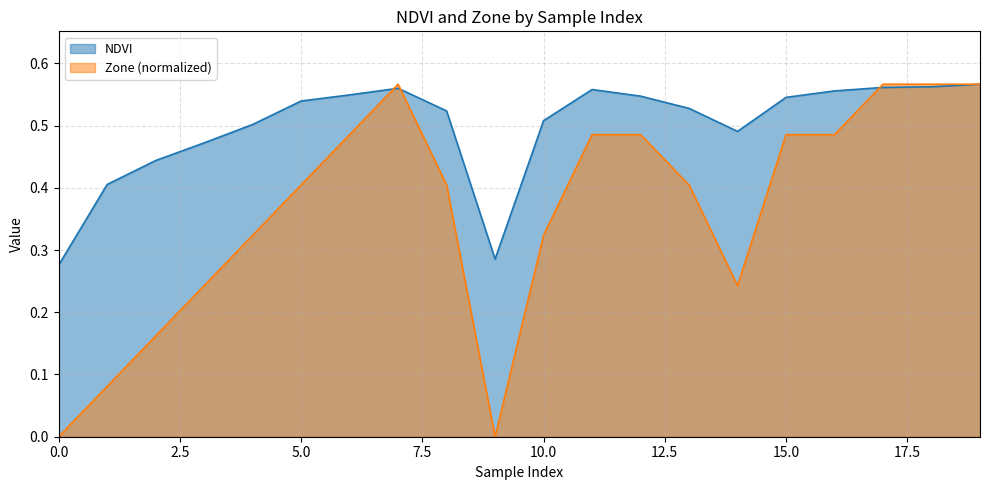

What is the spread (max minus min) of values at 14?

0.2